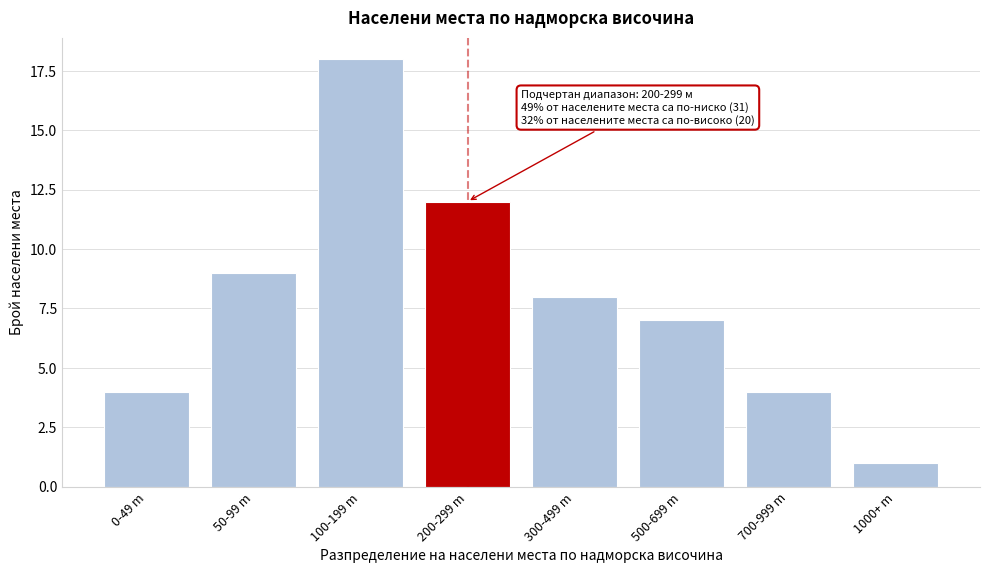

Reading left to right, what are all the values shown in this chart?

4	9	18	12	8	7	4	1